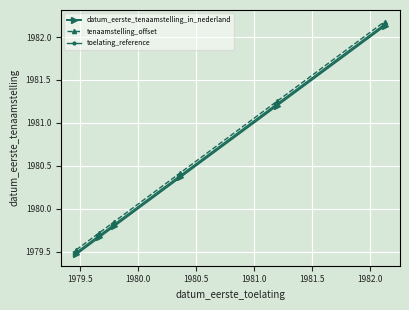

How many data points in toelating_reference are less than 1980?

3